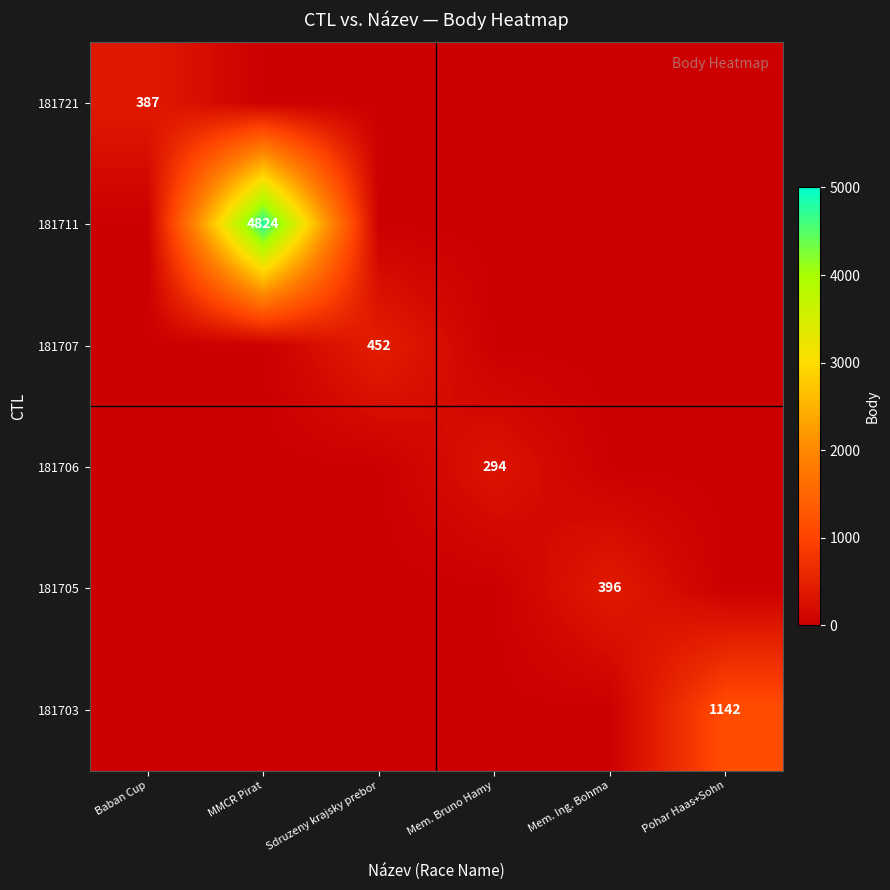

Is it true that 181707 equals -315 at MMCR Pirat?

False